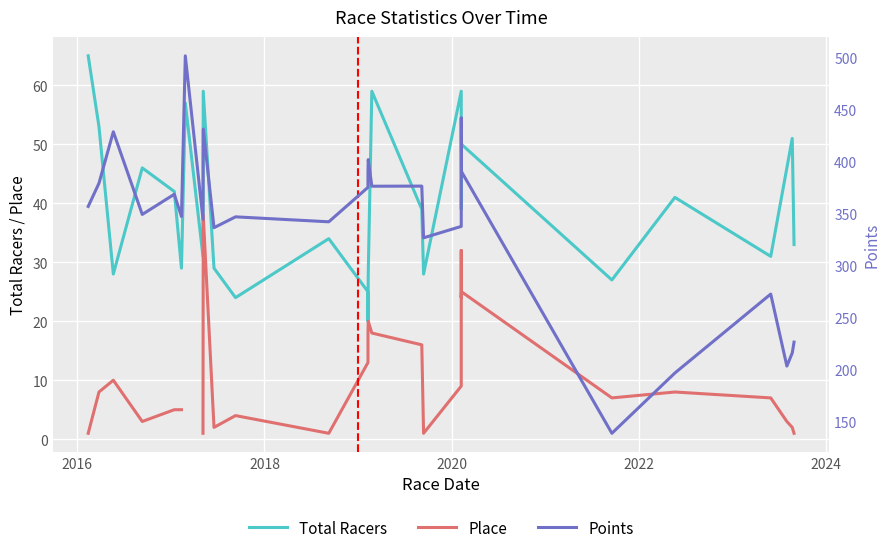

What is the minimum value shown in the chart?

1.0